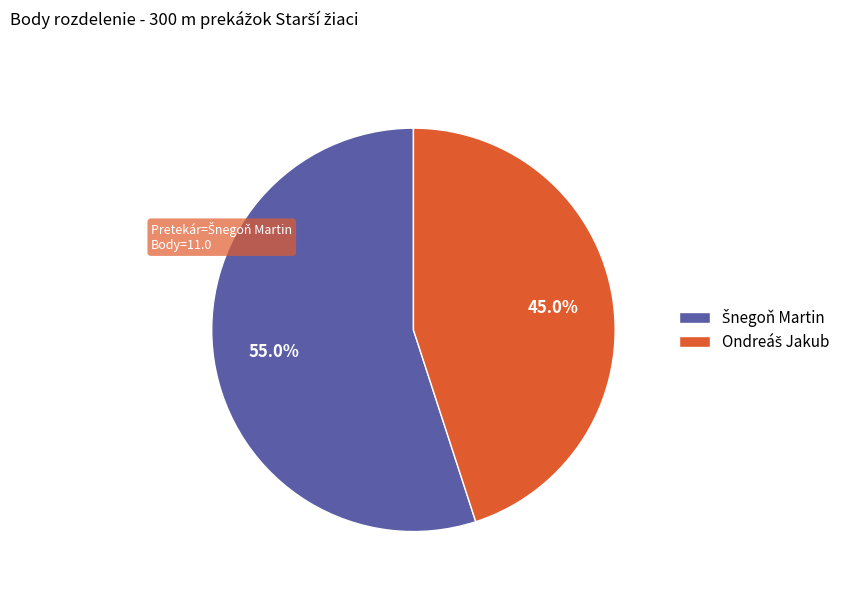

Is there any slice that represents more than half of the pie?

Yes